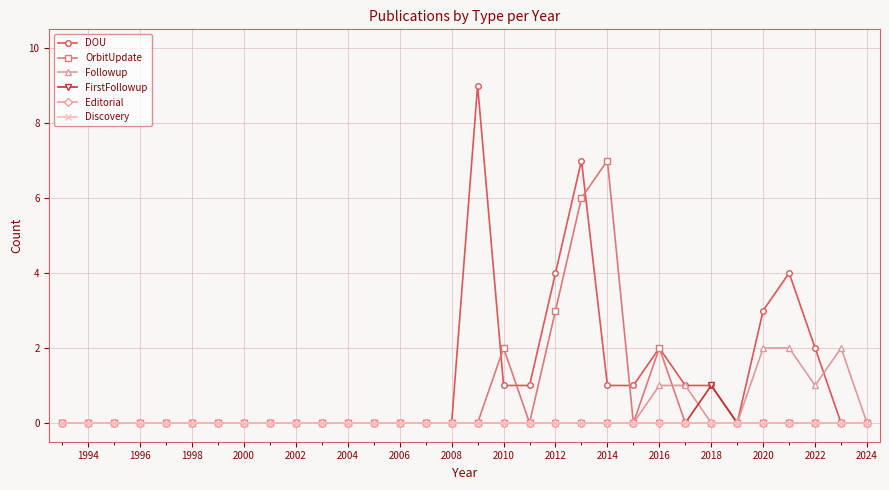

Is this an area chart (filled region under the line)?

No